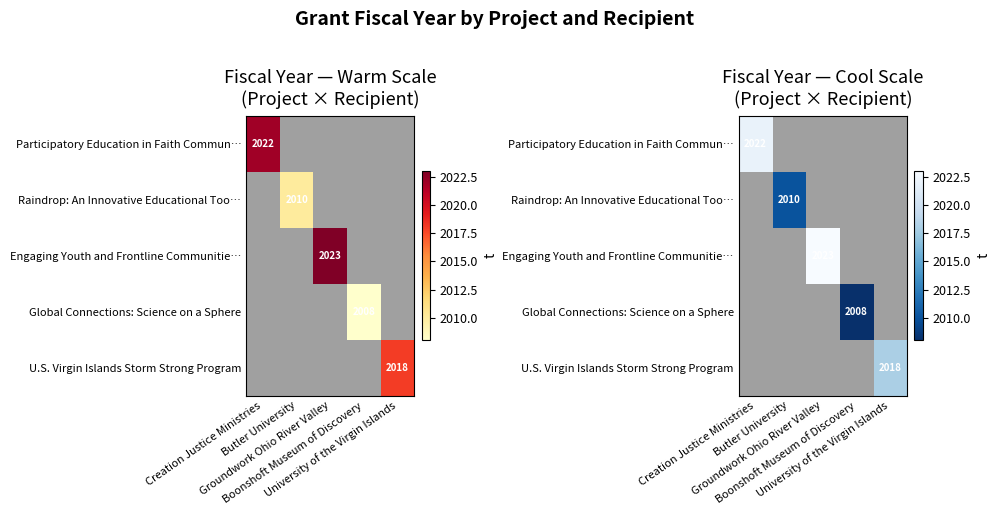

What is the smallest value displayed?

2008.0